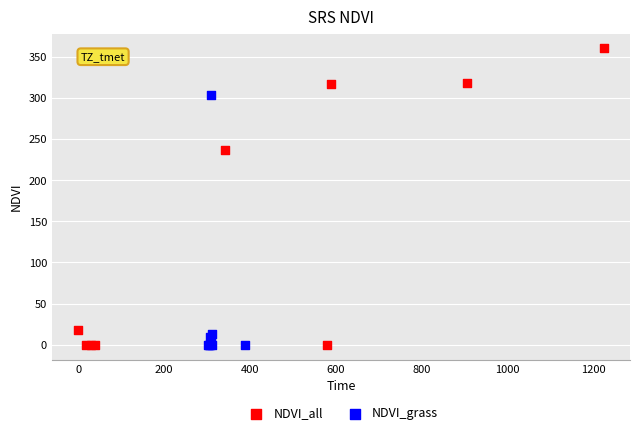

Which series has the largest Y range (max minus min)?

NDVI_all